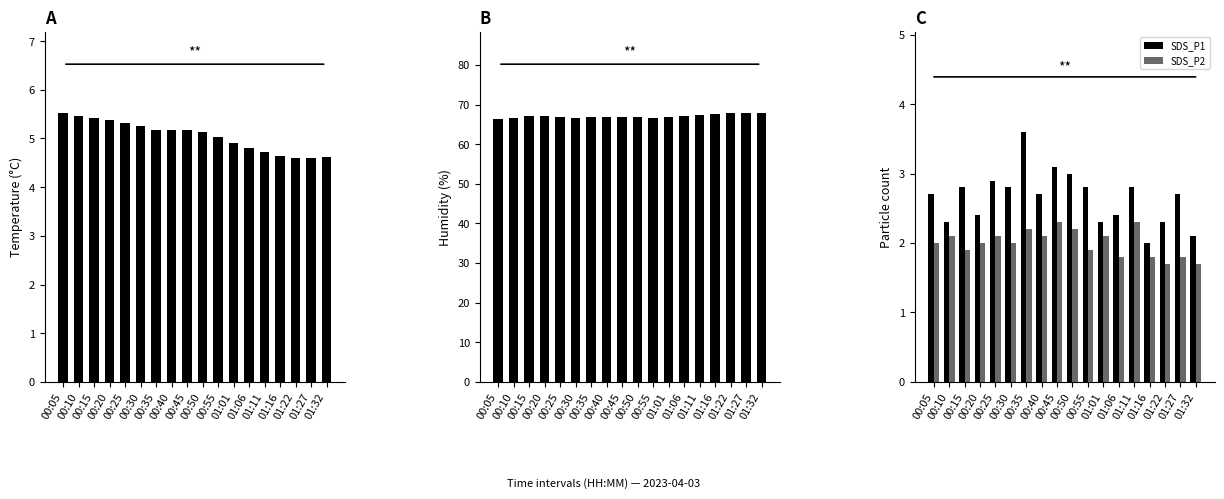

At which label does BME280_temperature first exceed 5?

00:05